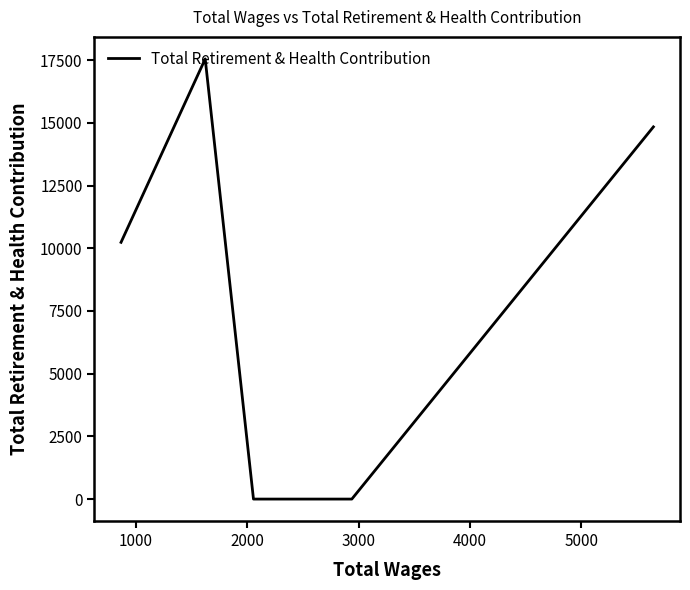

How many categories are shown in the chart?

6